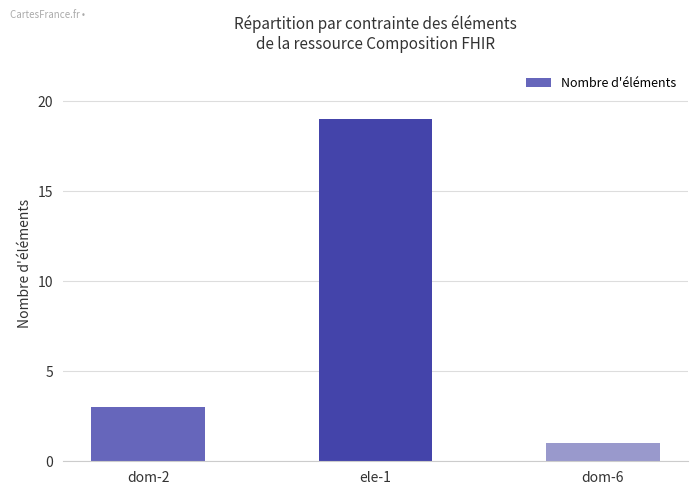

What is the value of the 2nd bar from the left?

19